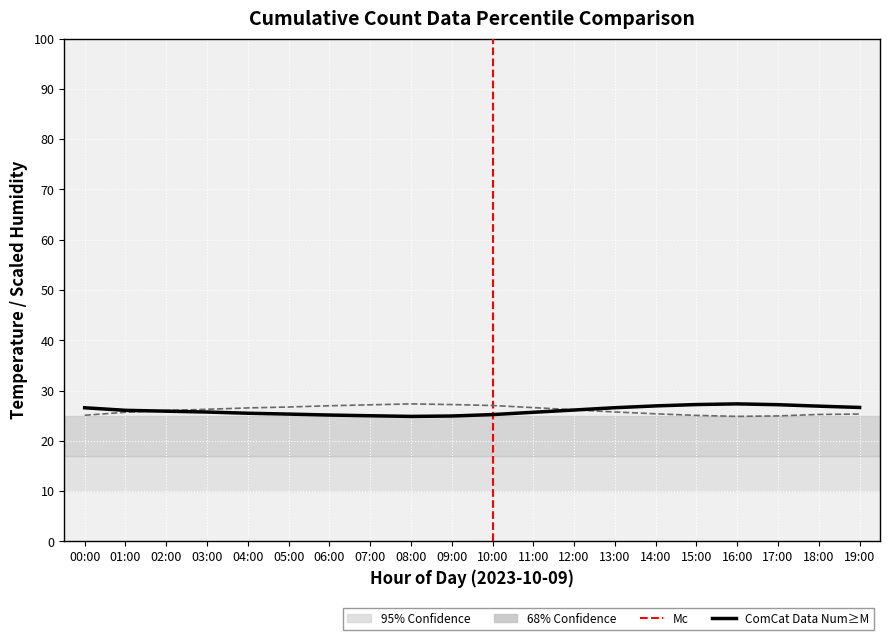

Reading right to left, transcribe all the data shown in this chart.

temperature: 19:00=26.6	18:00=26.9	17:00=27.2	16:00=27.3	15:00=27.2	14:00=26.9	13:00=26.6	12:00=26.1	11:00=25.7	10:00=25.2	09:00=24.9	08:00=24.9	07:00=25.0	06:00=25.1	05:00=25.3	04:00=25.5	03:00=25.7	02:00=25.9	01:00=26.1	00:00=26.6
humidity: 19:00=25.3	18:00=25.2	17:00=24.9	16:00=24.9	15:00=25.1	14:00=25.4	13:00=25.7	12:00=26.2	11:00=26.6	10:00=27.0	09:00=27.2	08:00=27.3	07:00=27.2	06:00=27.0	05:00=26.7	04:00=26.5	03:00=26.3	02:00=26.0	01:00=25.7	00:00=25.1